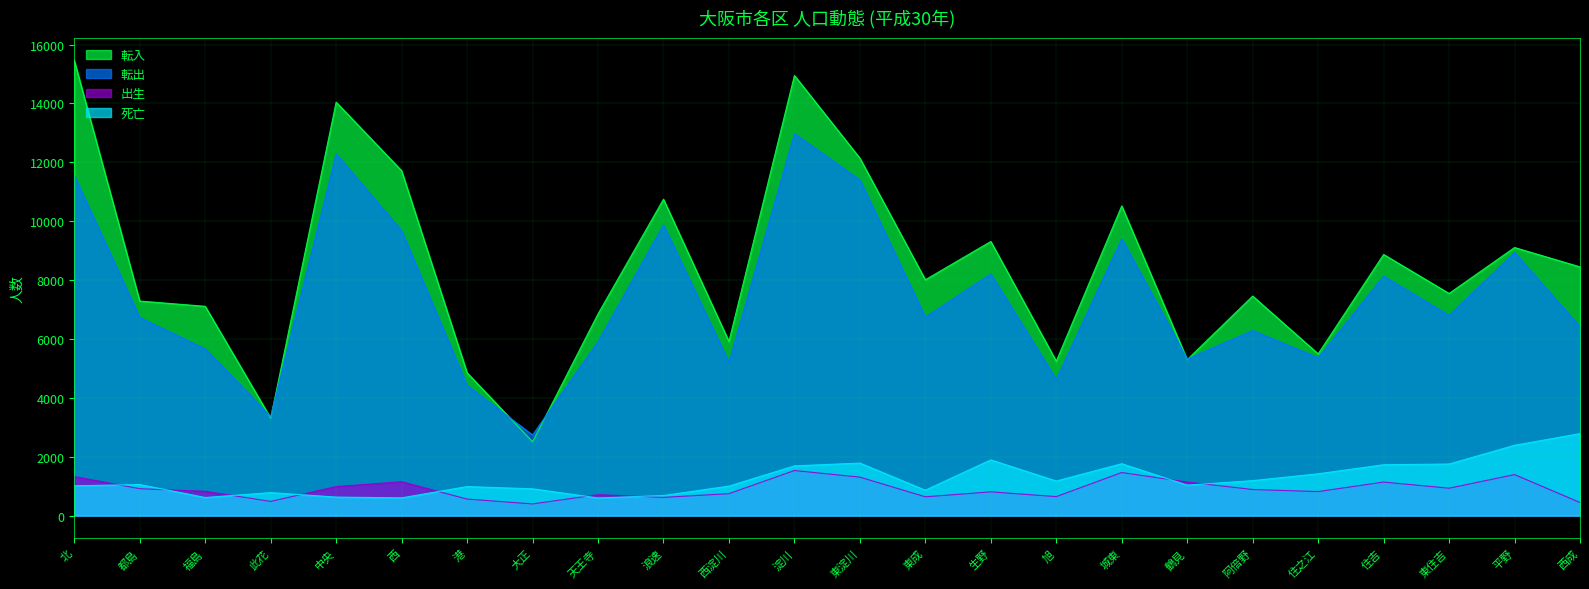

How many data points in 転入 are above 8010?

11